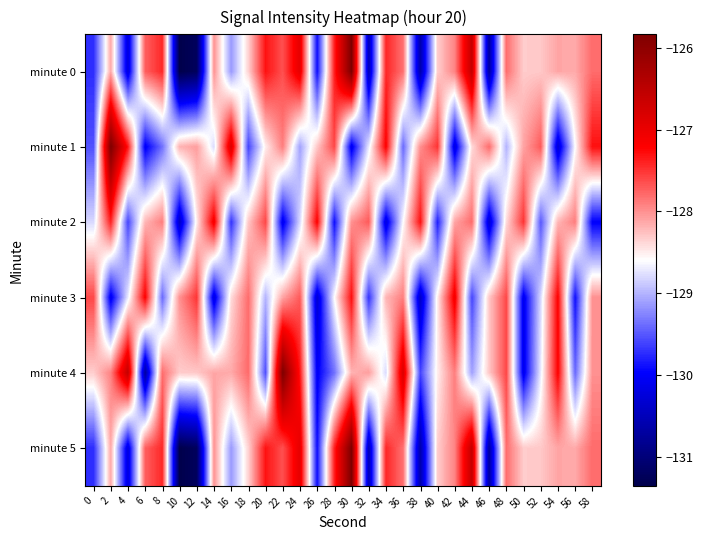

What is the maximum value for minute 0?

-125.8